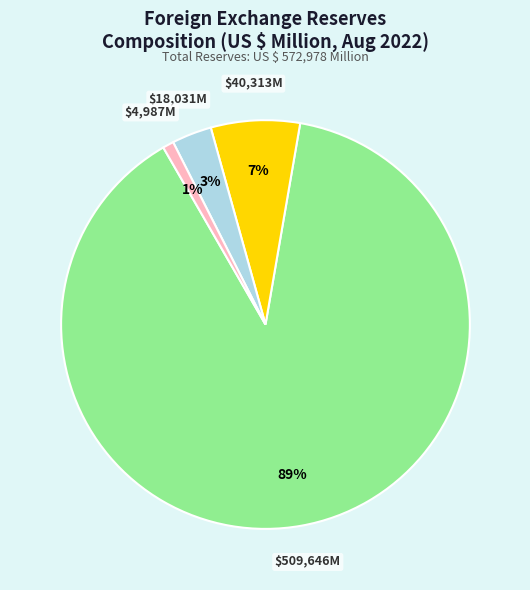

To the nearest percent, what is the difference between the largest and smallest slice percentages?

88%